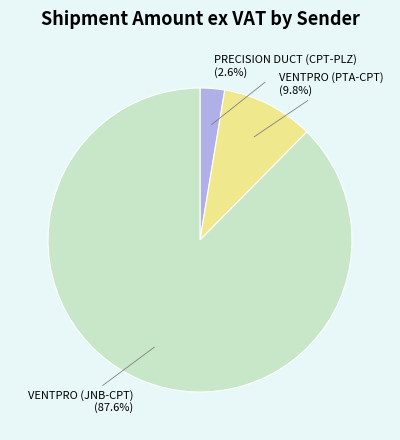

To the nearest percent, what percentage of the pie is PRECISION DUCT (CPT-PLZ)?

3%